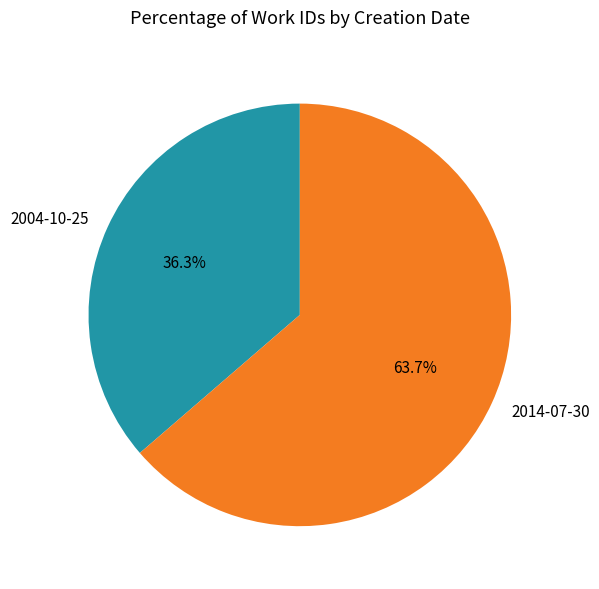

Between 2014-07-30 and 2004-10-25, which is larger?

2014-07-30